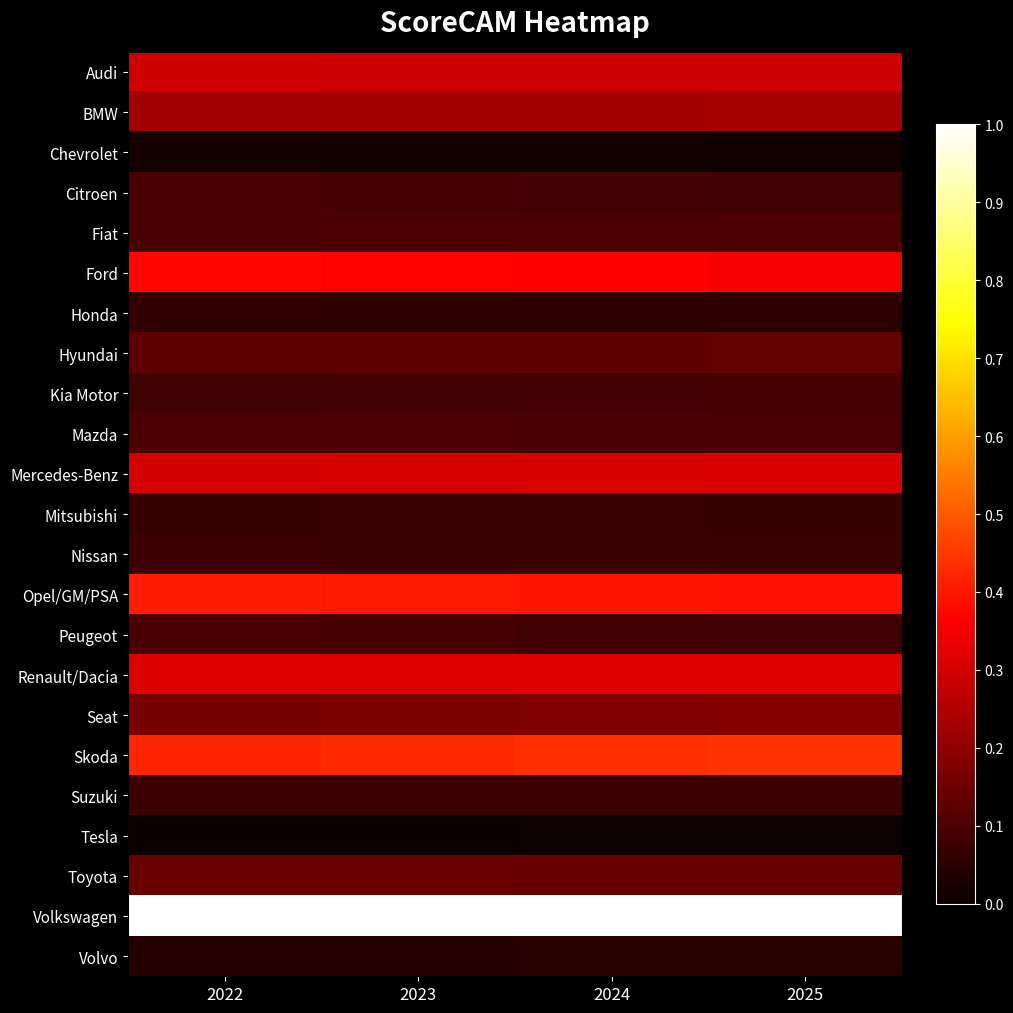

List the series in order of their peak value, lowest first.

Tesla, Chevrolet, Volvo, Honda, Mitsubishi, Nissan, Suzuki, Kia Motor, Peugeot, Citroen, Mazda, Fiat, Hyundai, Toyota, Seat, BMW, Audi, Mercedes-Benz, Renault/Dacia, Ford, Opel/GM/PSA, Skoda, Volkswagen